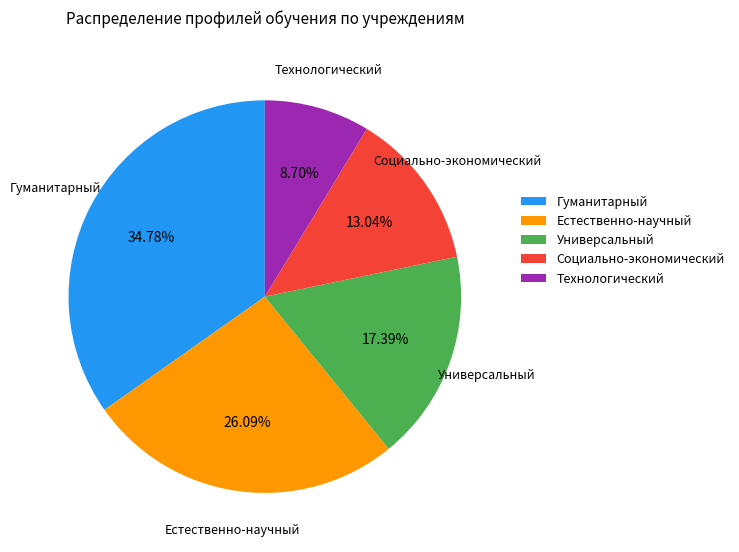

Rank the categories by value from highest to lowest.

Гуманитарный, Естественно-научный, Универсальный, Социально-экономический, Технологический